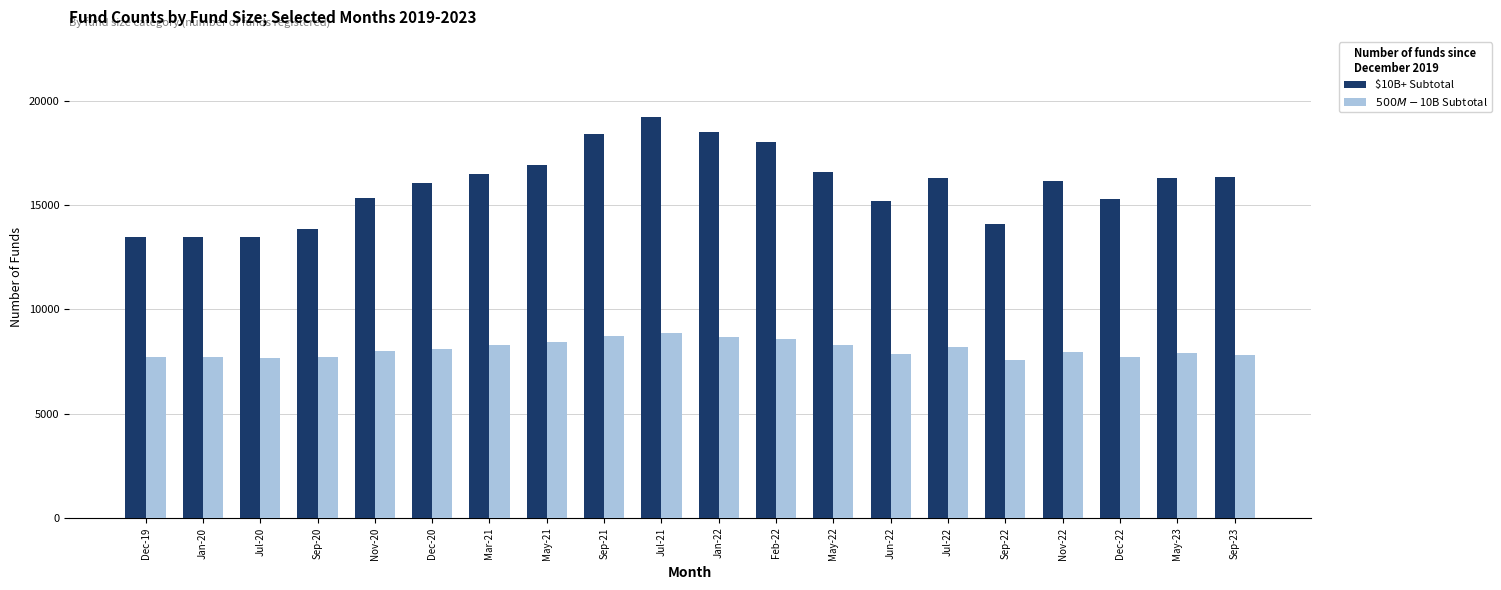

What position from the right is Jun-22?

7